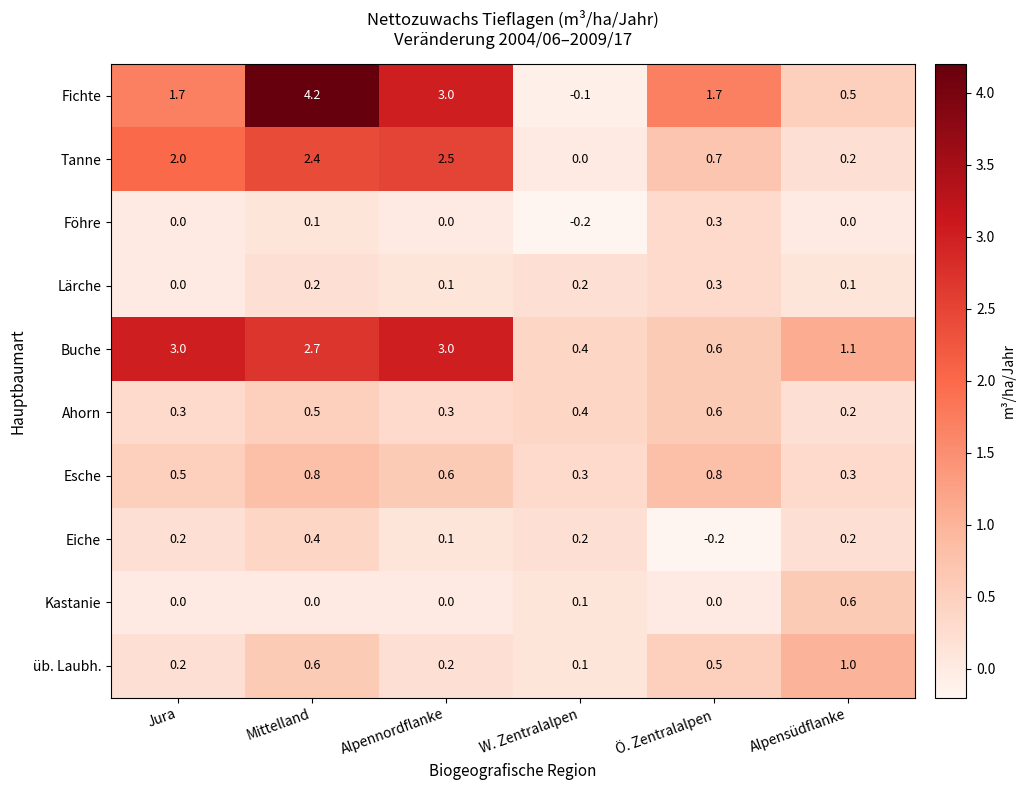

What is the difference between the maximum and minimum values in the Esche series?

0.5